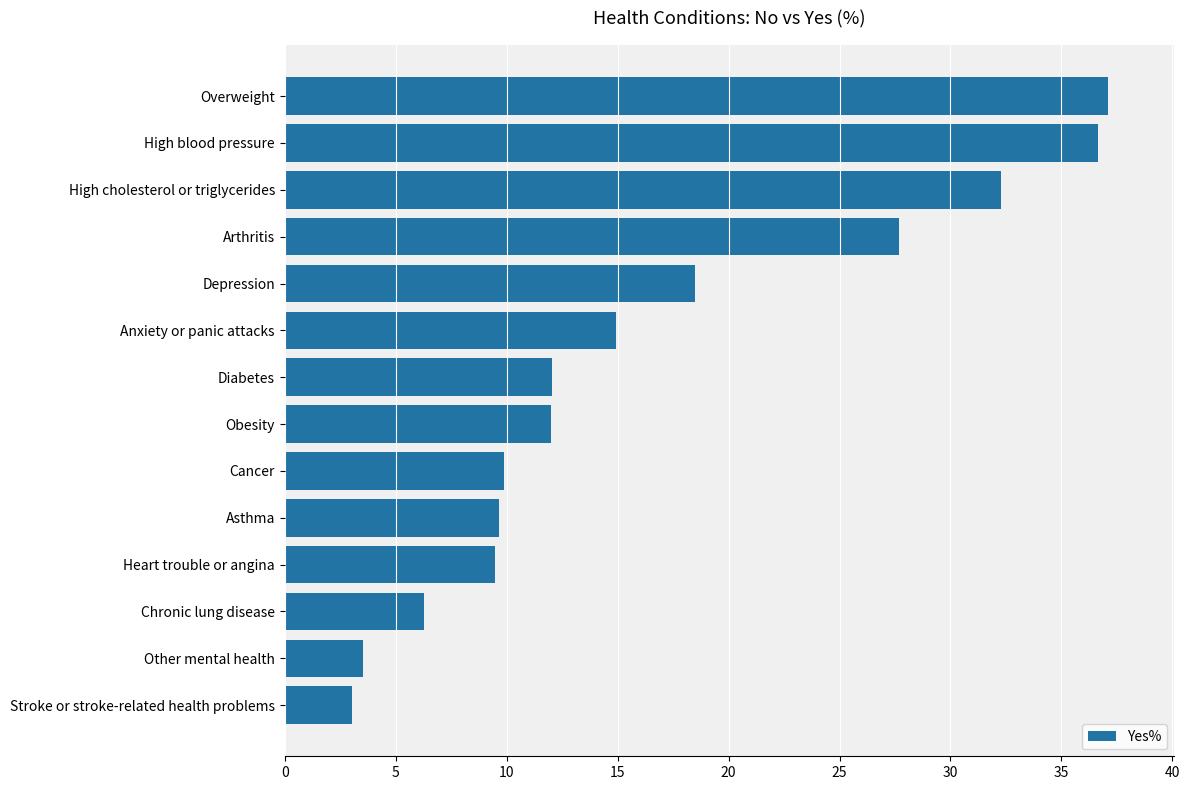

At which label is the value closest to 20?

Depression